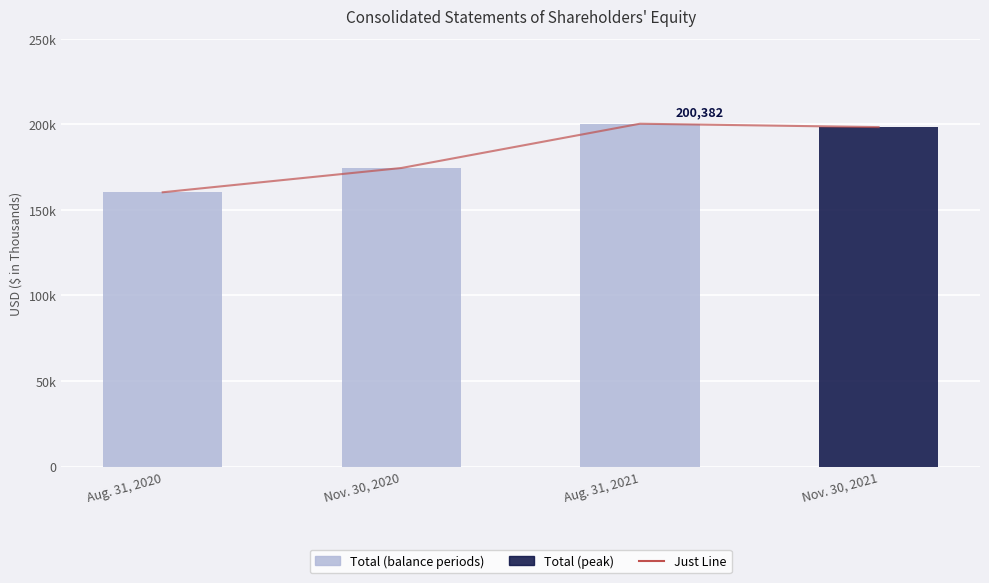

At which category is the sum across all series the highest?

Aug. 31, 2021